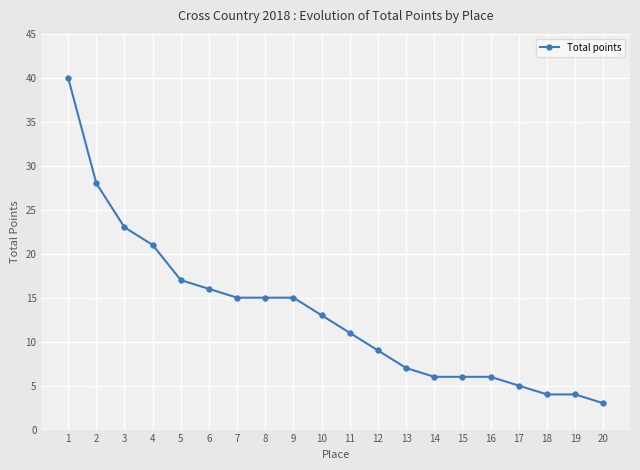

How many lines are shown in the chart?

1